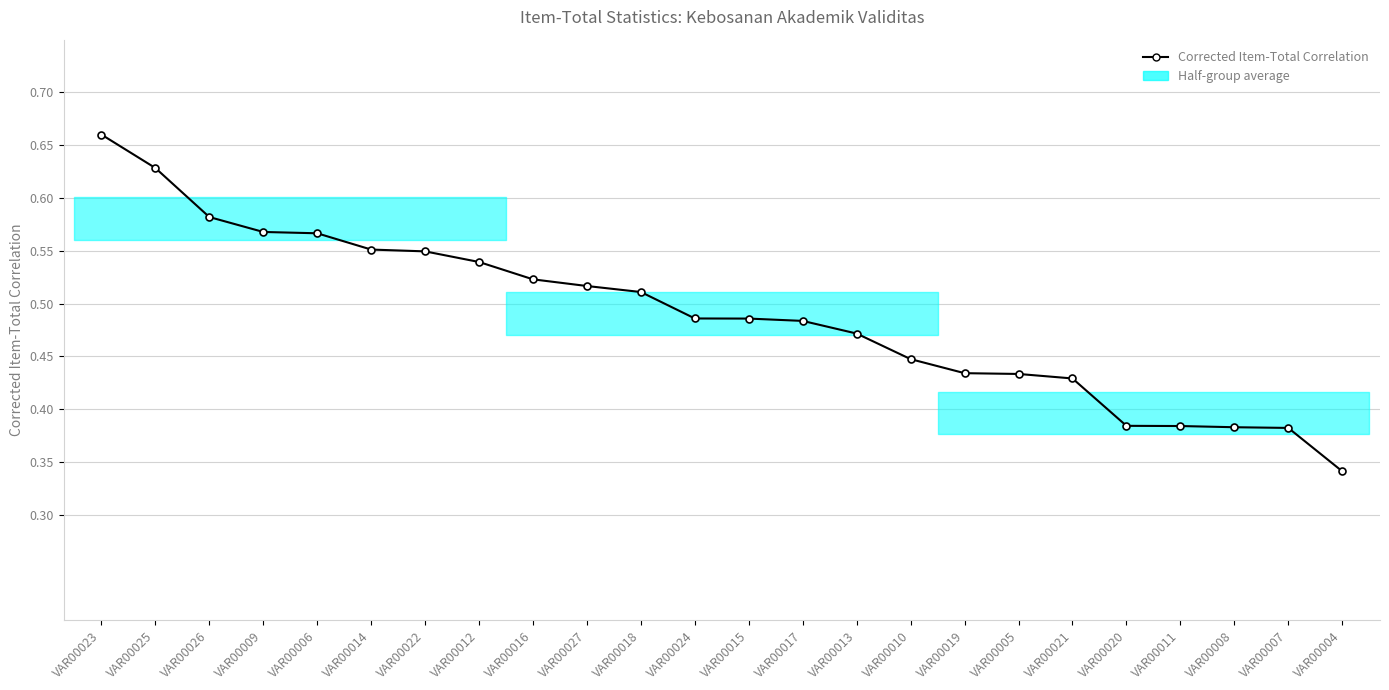

What is the sum of the values at VAR00017 and VAR00006?

1.1